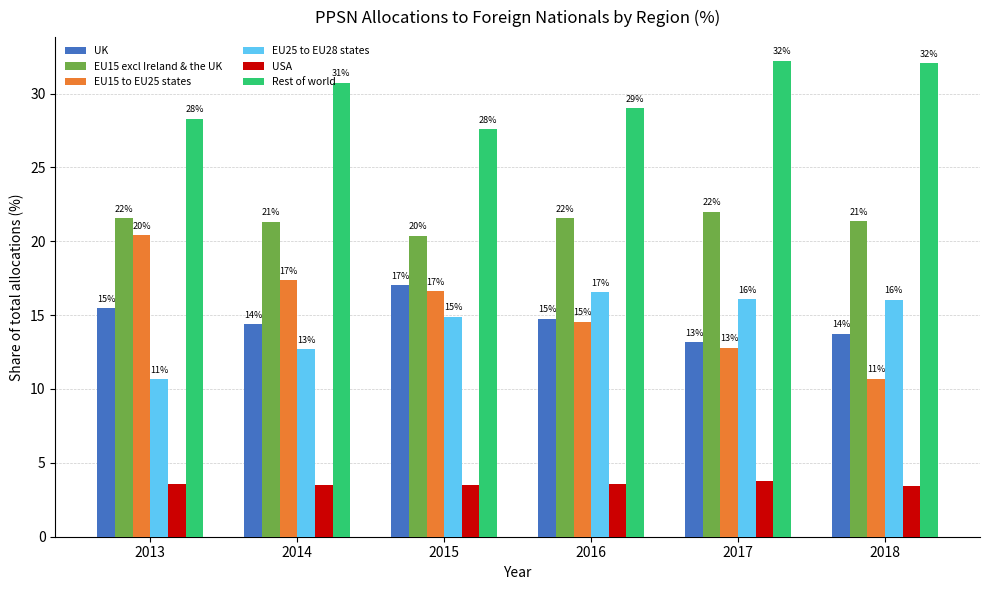

What is the maximum value for EU25 to EU28 states?

16.5